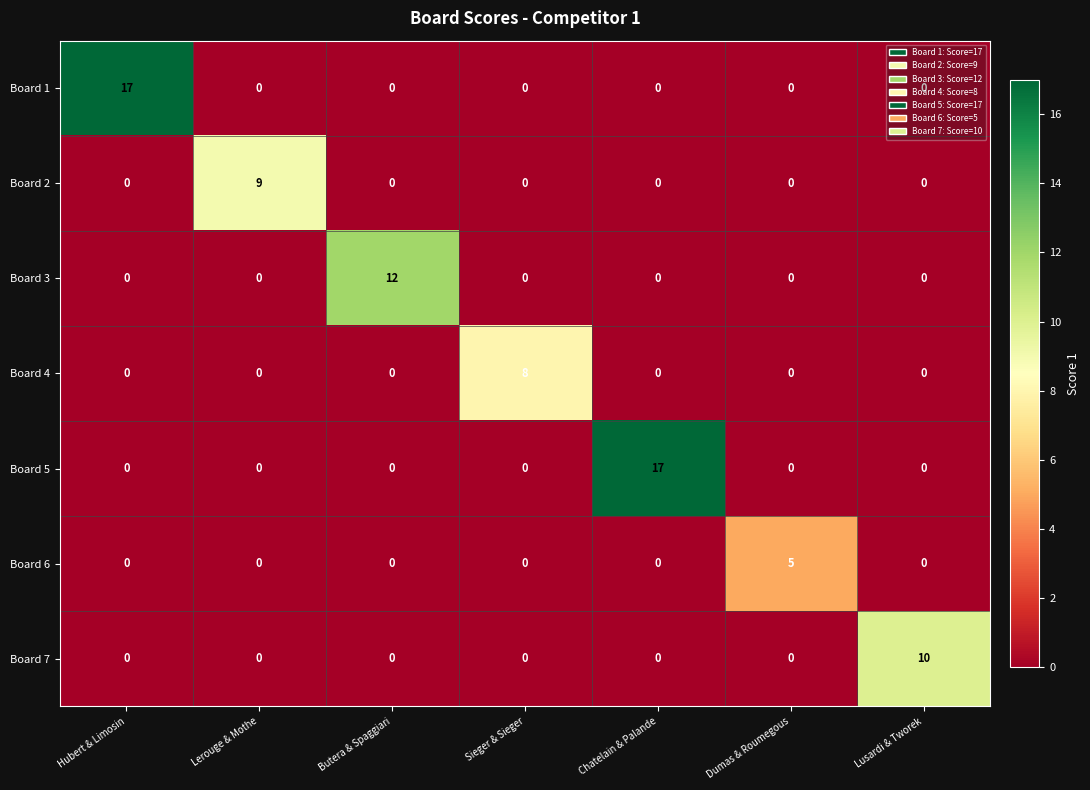

What is the total value across all series at Chatelain & Palande?

17